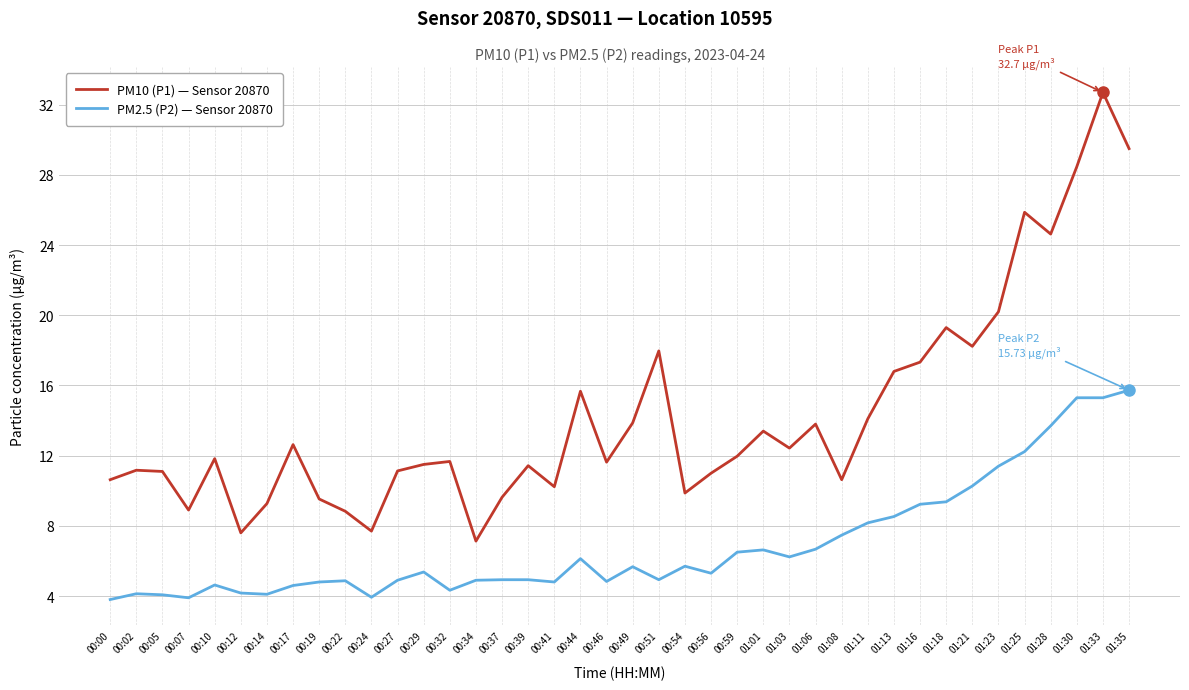

What position from the right is 00:56?

17